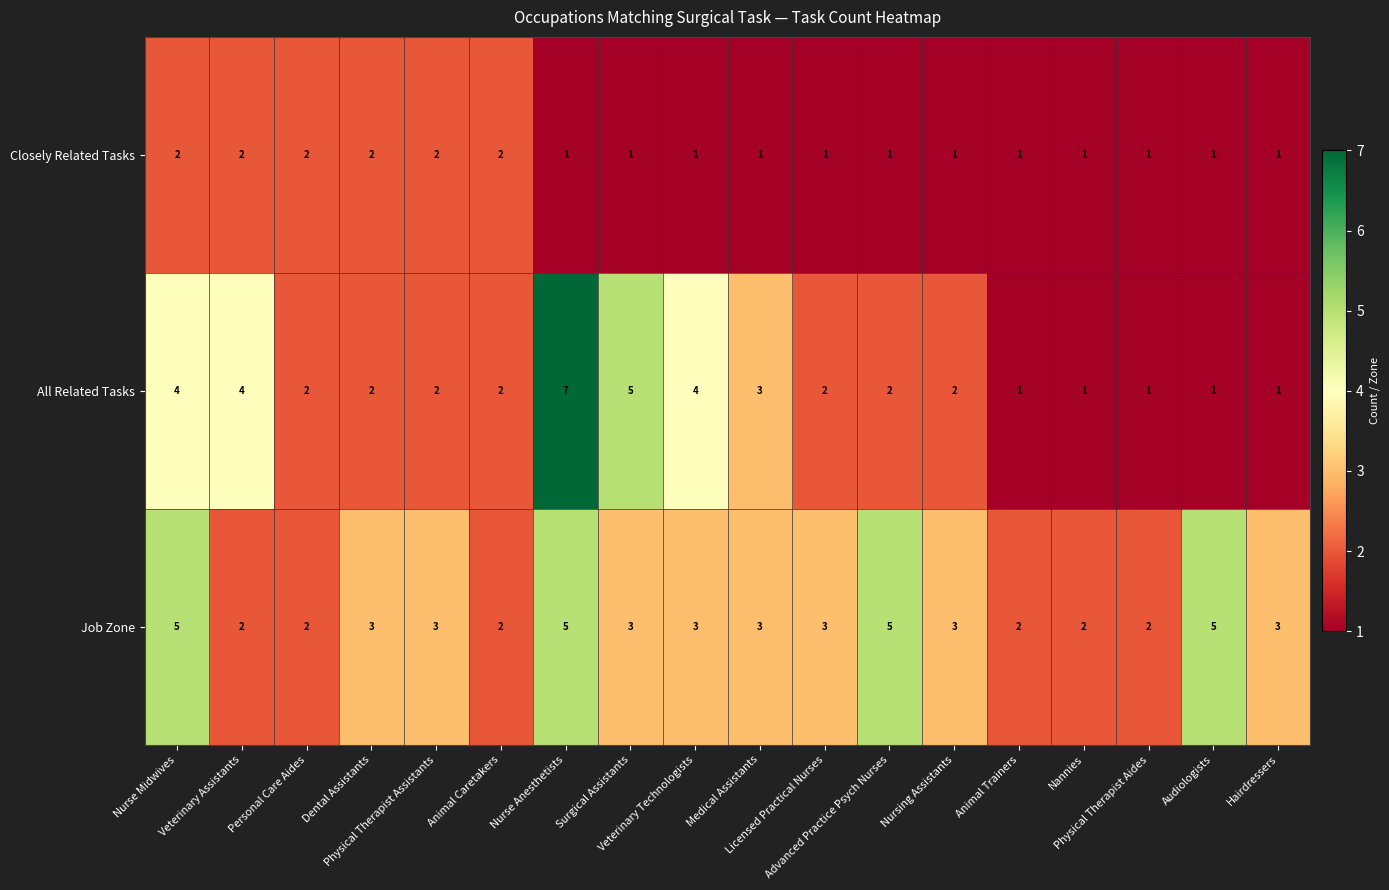

List the series in order of their overall mean, lowest first.

Closely Related Tasks, All Related Tasks, Job Zone